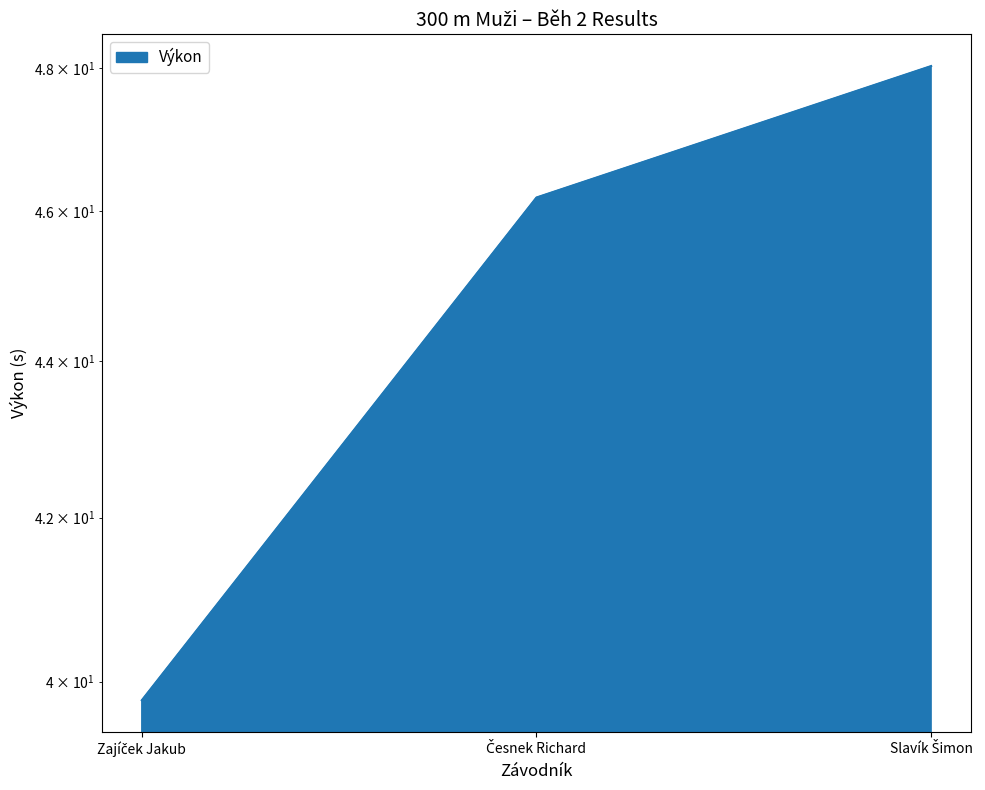

Does the chart display data point markers on the line(s)?

No